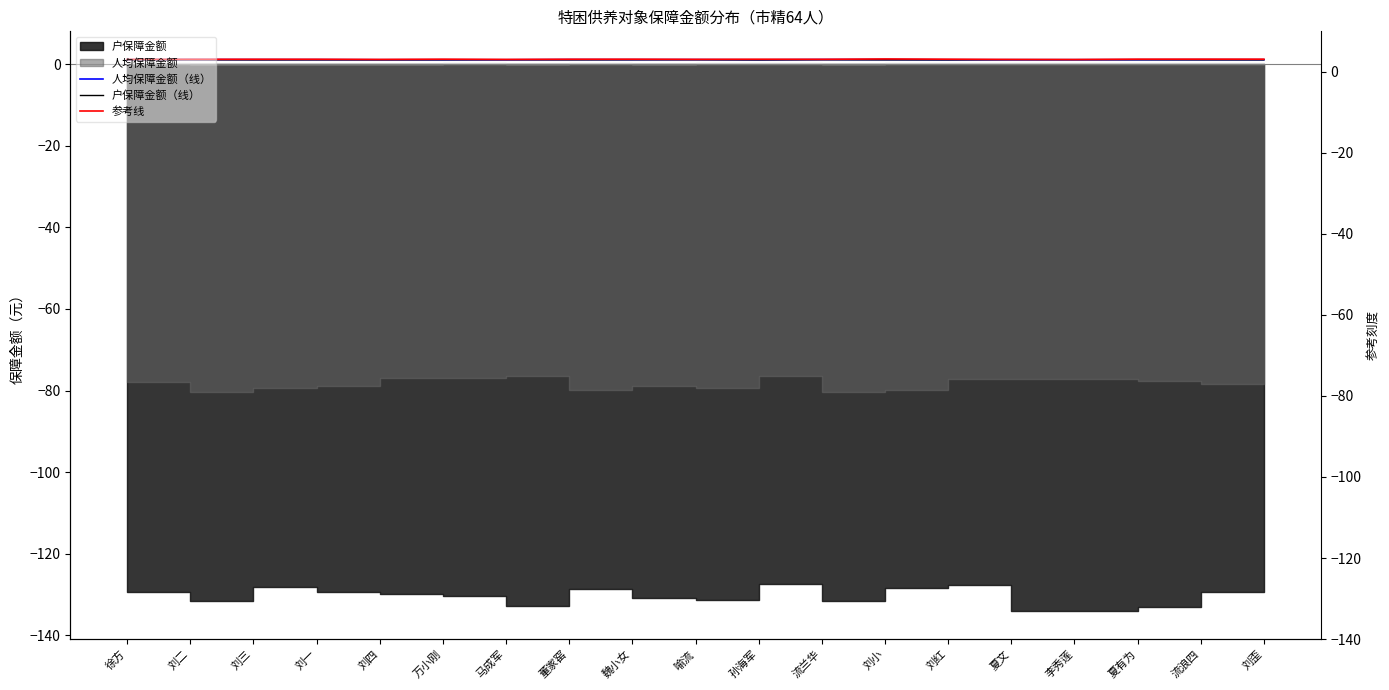

What is the average value of the 参考线 series?

1.2